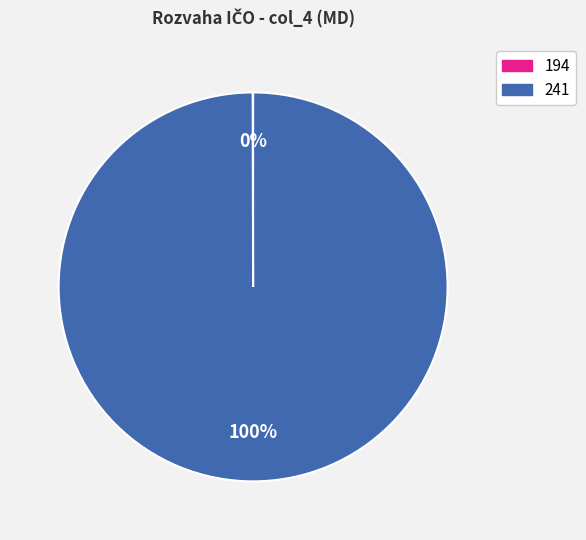

To the nearest percent, what is the average slice percentage?

50%